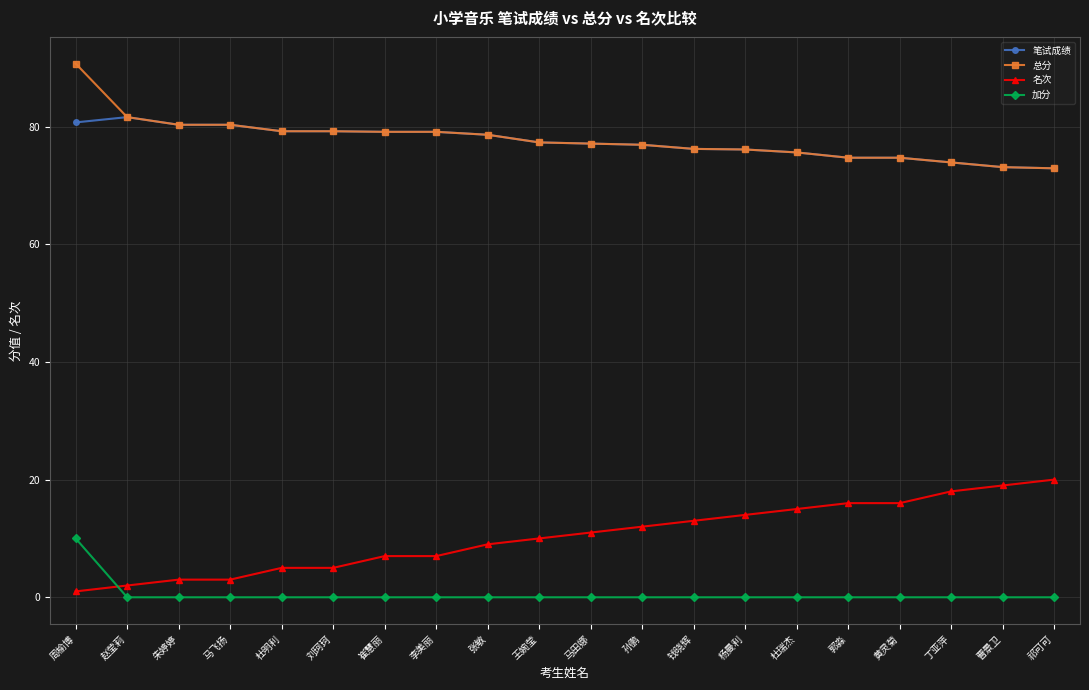

True or false: 笔试成绩 and 名次 cross at least once.

False